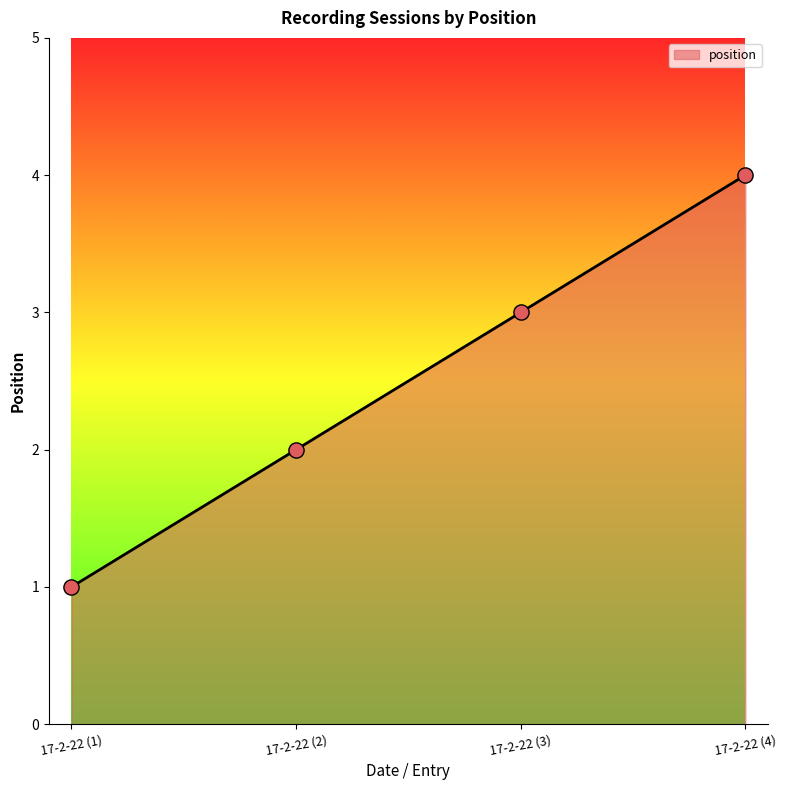

Between 17-2-22 (2) and 17-2-22 (3), which is larger?

17-2-22 (3)